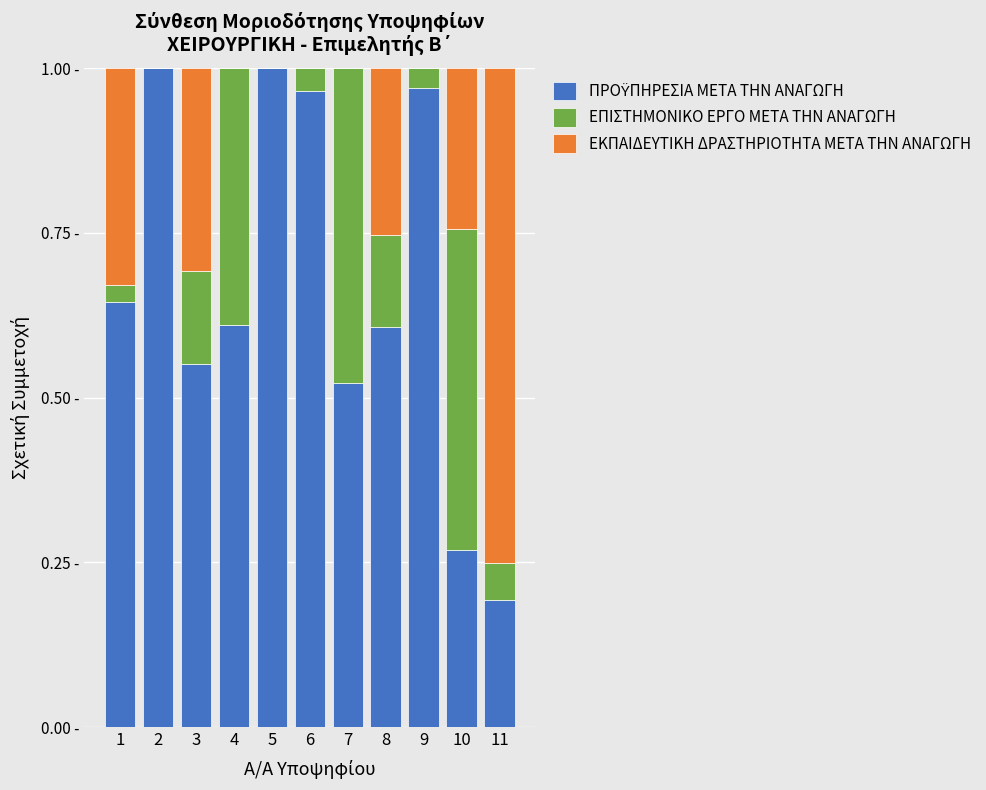

Which series has the largest total across all categories?

ΠΡΟΫΠΗΡΕΣΙΑ ΜΕΤΑ ΤΗΝ ΑΝΑΓΩΓΗ